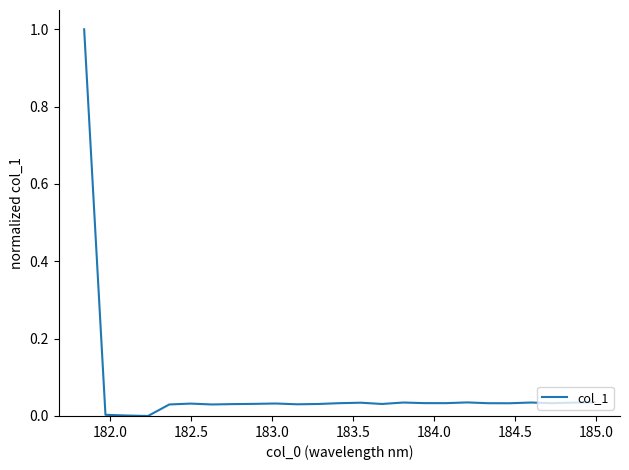

What is the difference between the maximum and minimum values?

1.0